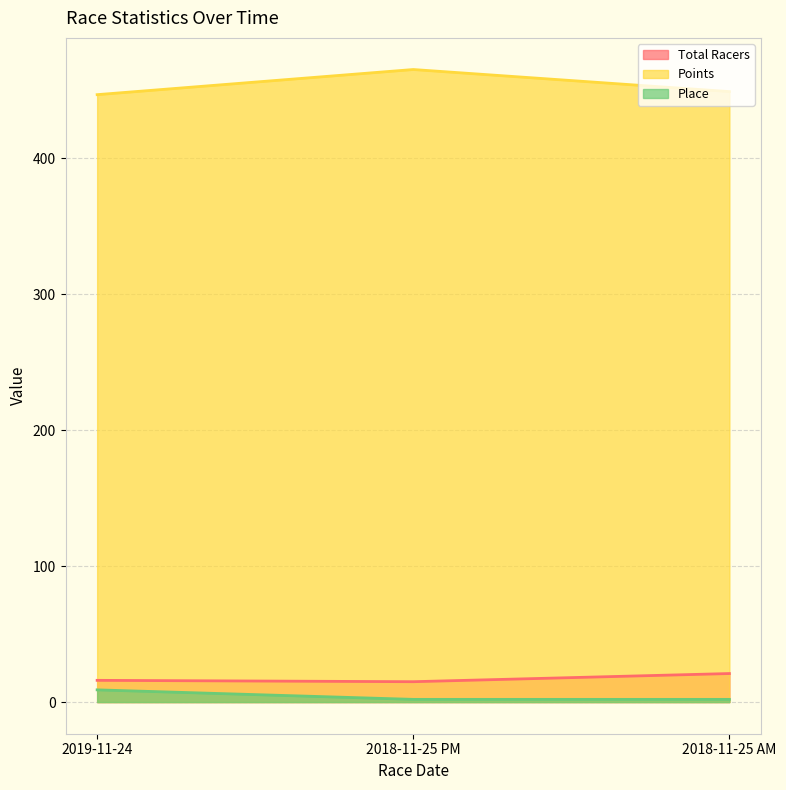

Which category has the highest value across all series?

2018-11-25 PM